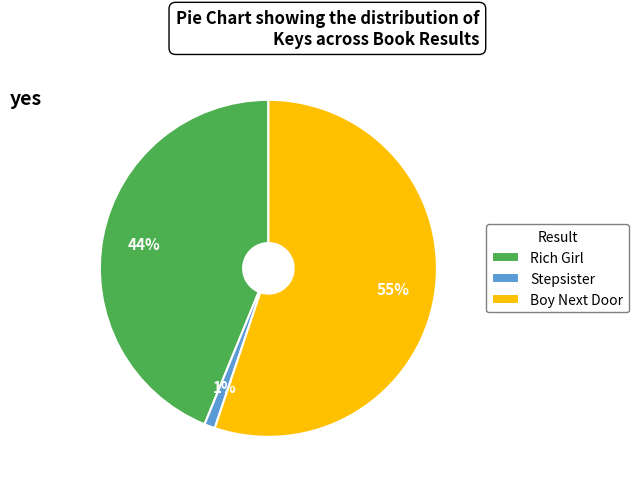

Is the sum of Rich Girl and Boy Next Door greater than half?

Yes